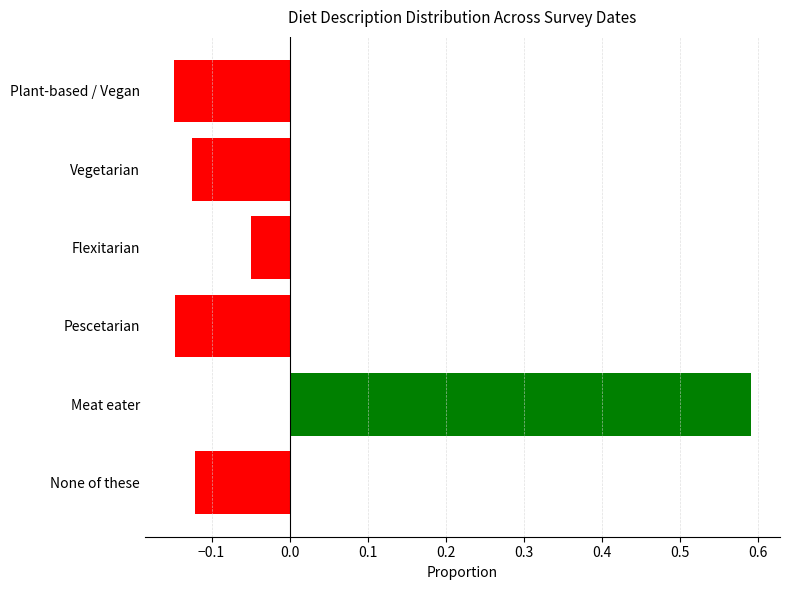

How many series are shown in this chart?

6